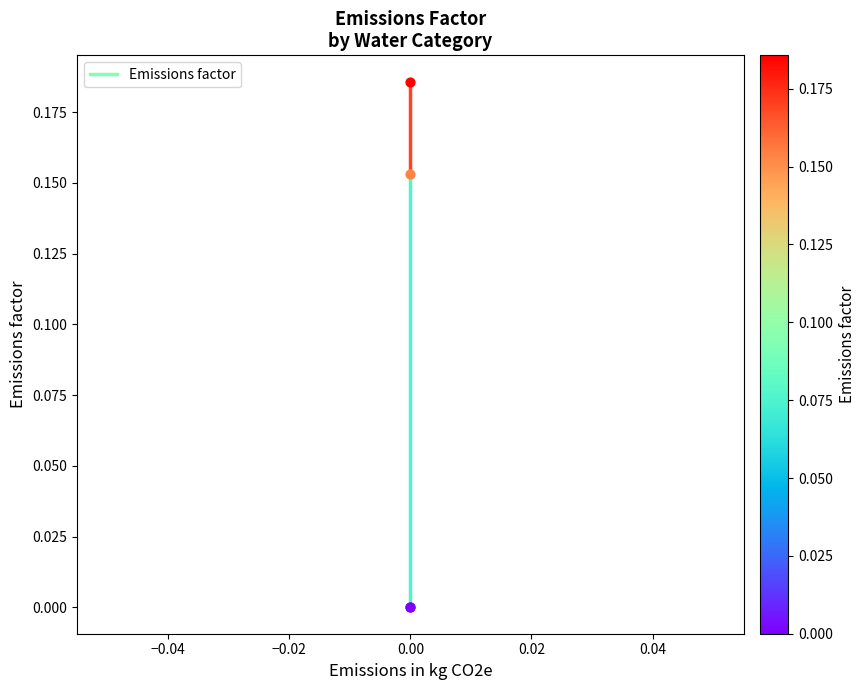

Between −0.06 and −0.04, which is larger?

−0.06